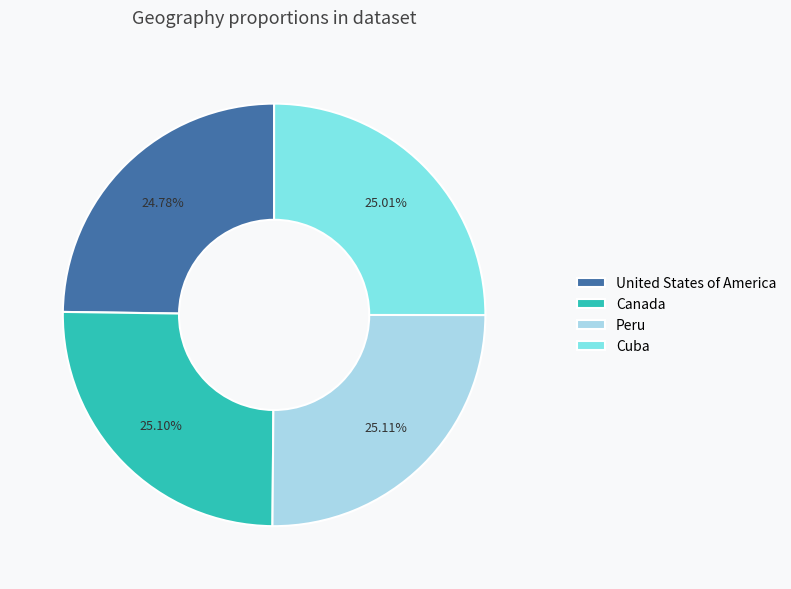

What is the ratio of the value at Cuba to the value at United States of America?

1.0